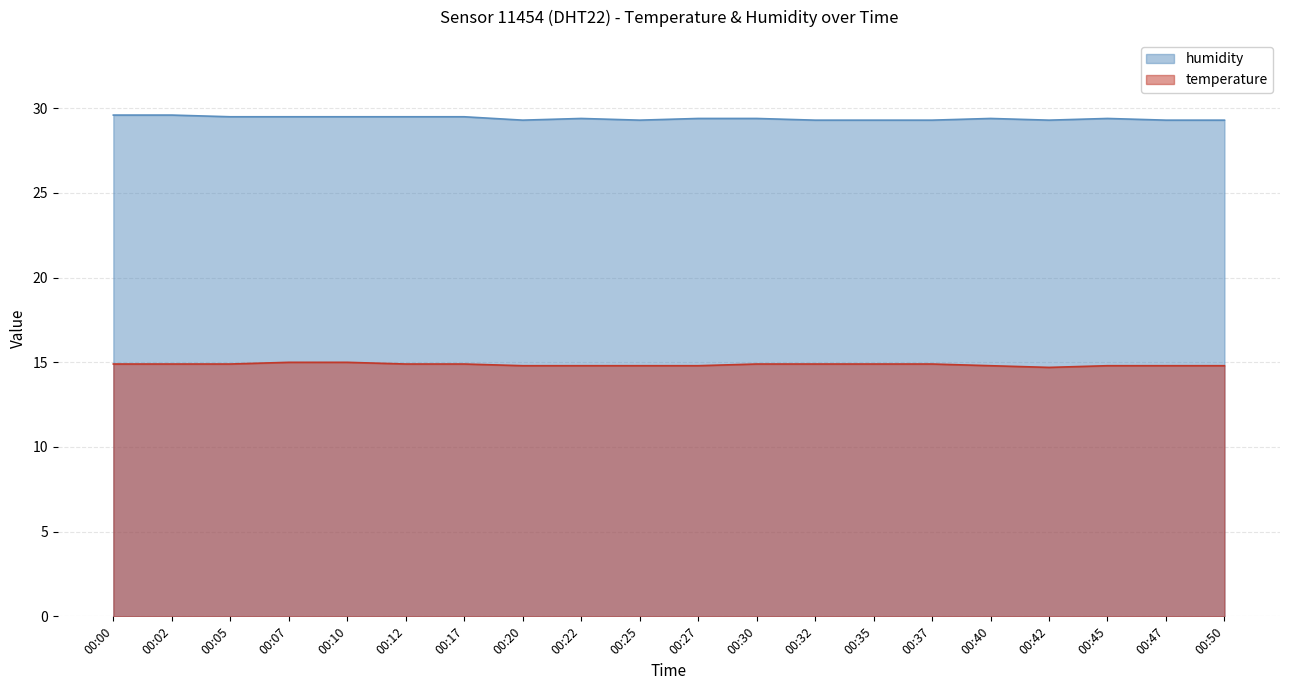

How many lines are shown in the chart?

2